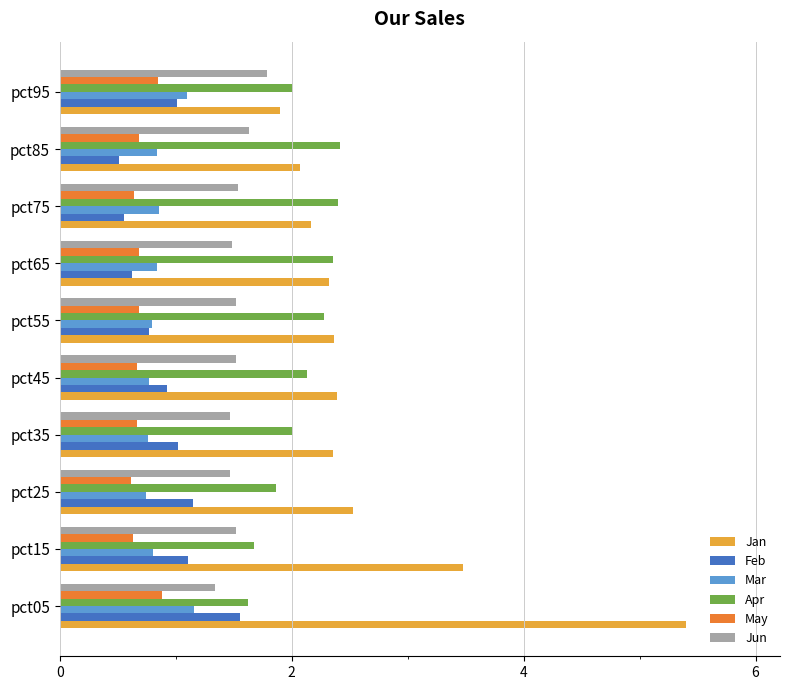

Is the value of Jun at pct45 greater than the value of Feb at pct45?

Yes